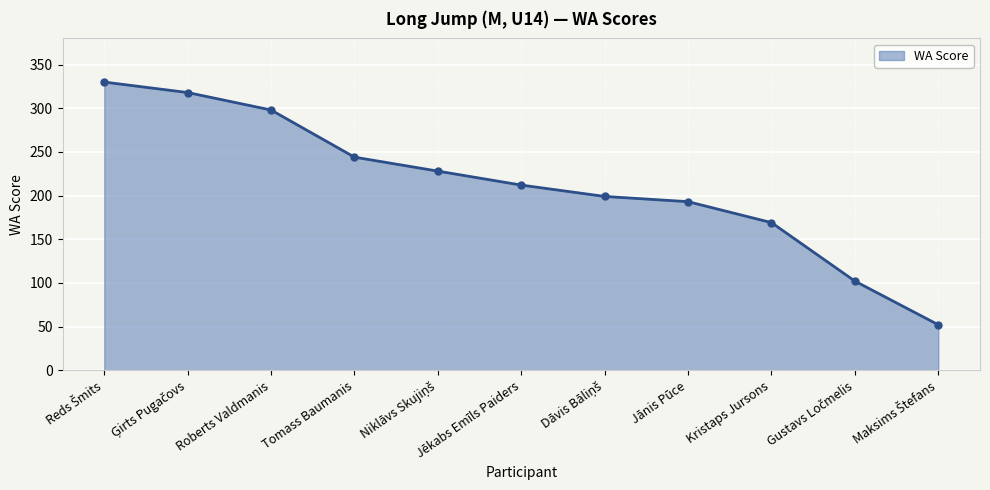

Is it true that the value at Roberts Valdmanis is 298?

True